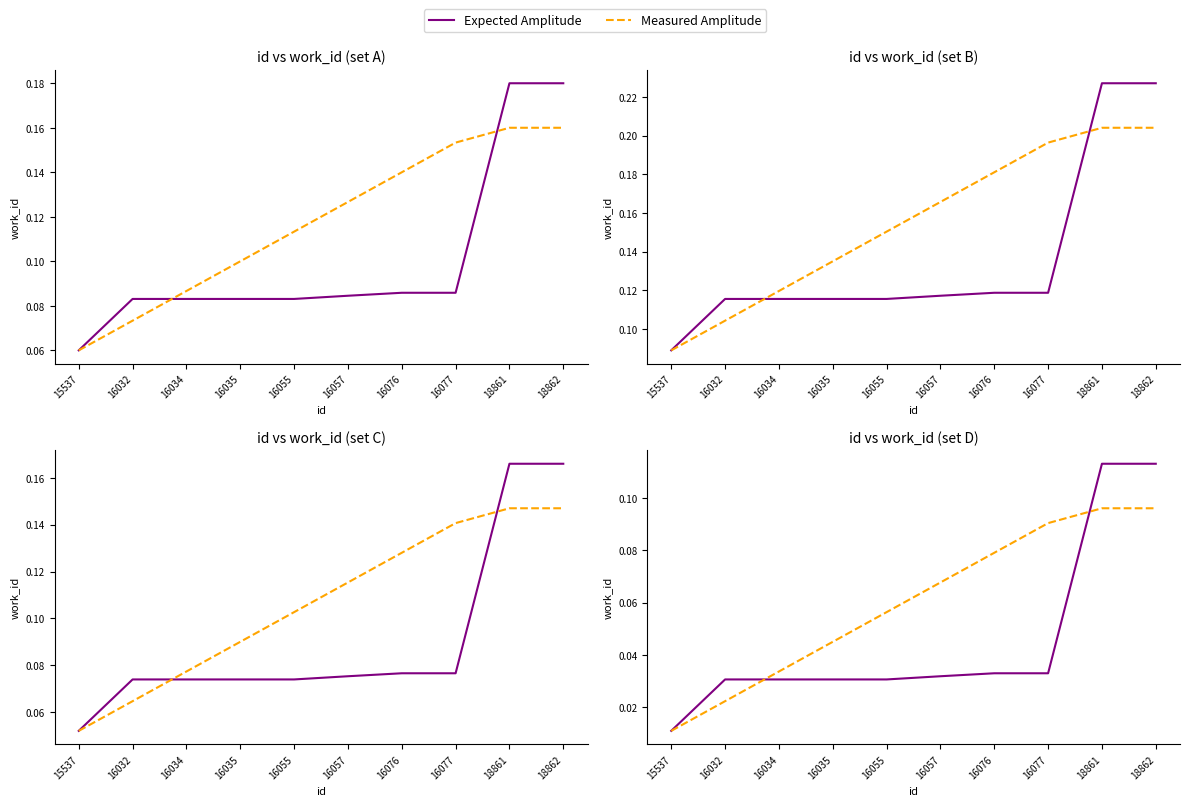

At 16034, list the series in order from largest to smallest.

Measured Amplitude, Expected Amplitude